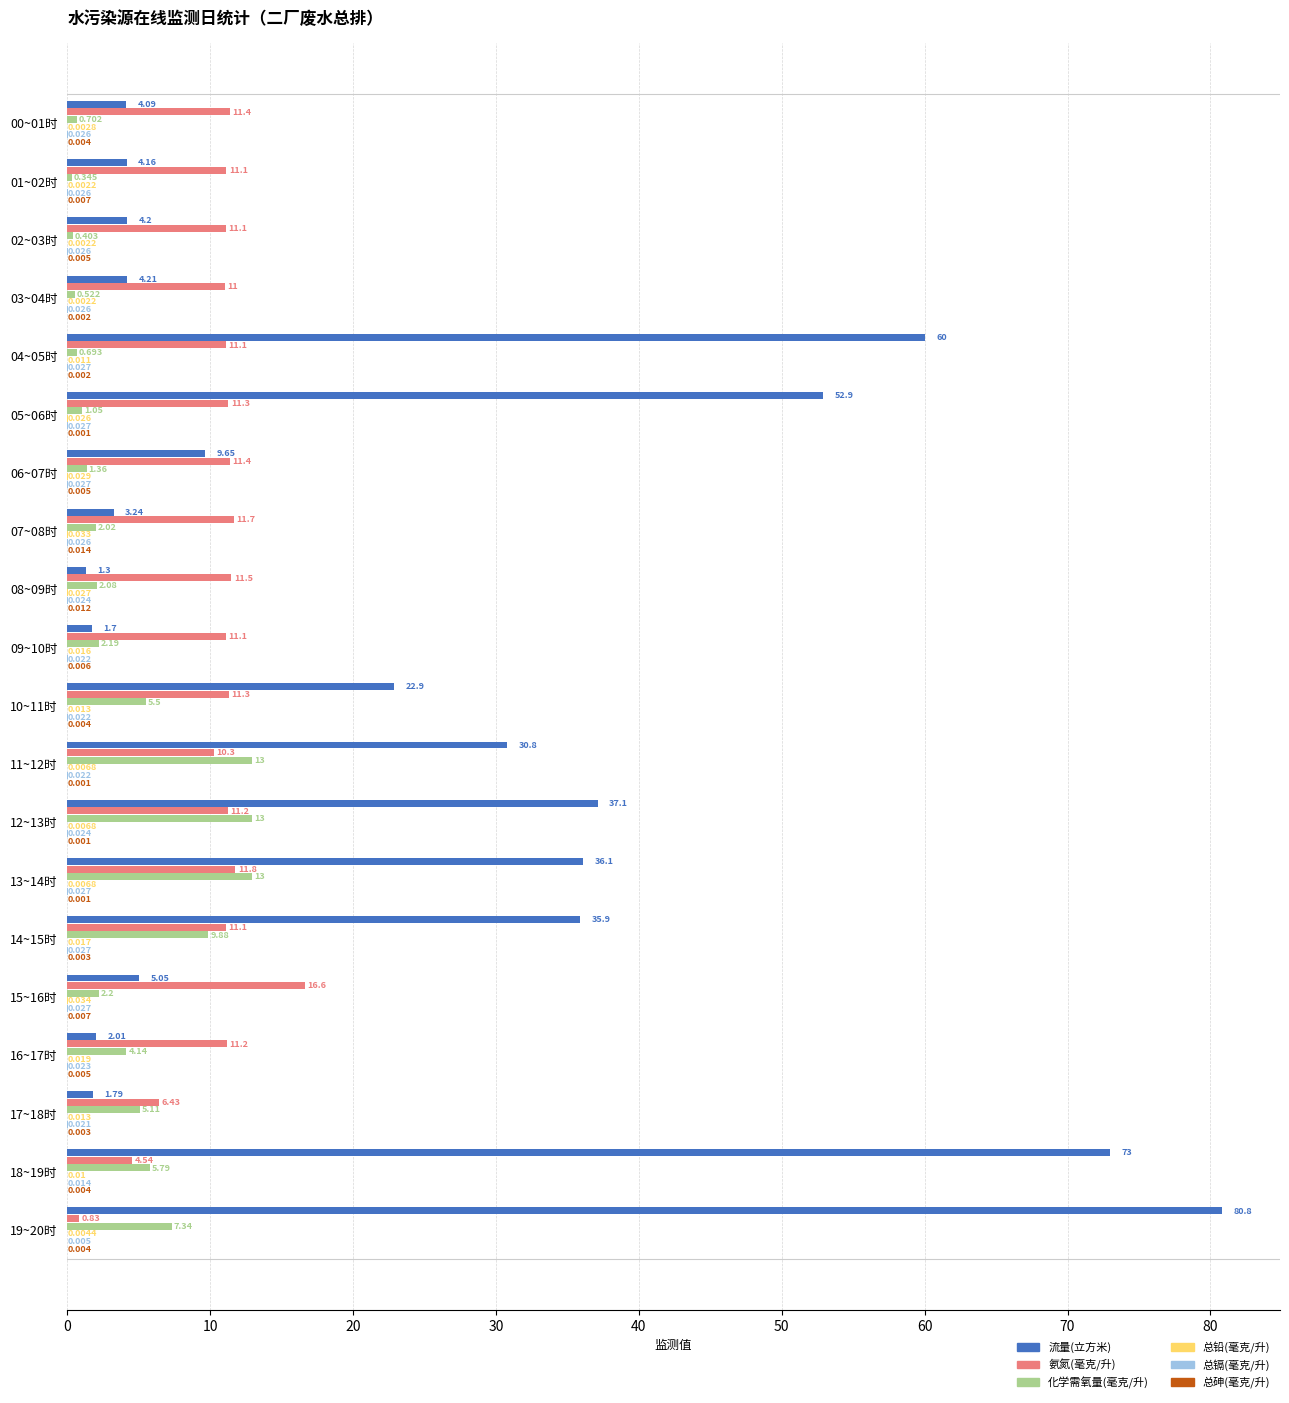

How many distinct data groups are displayed?

6